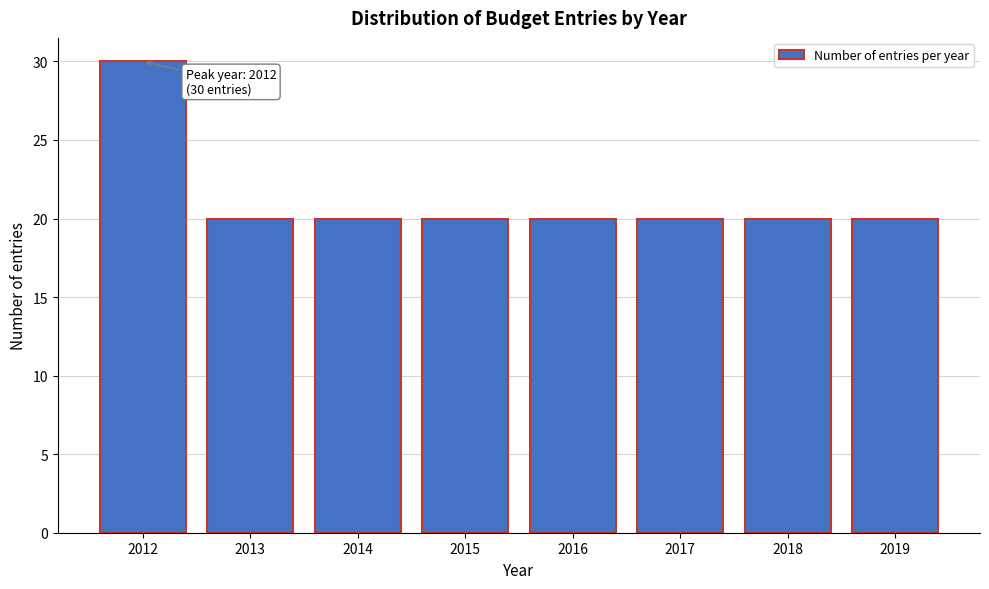

Reading left to right, list all the values displayed in this chart.

2012=30	2013=20	2014=20	2015=20	2016=20	2017=20	2018=20	2019=20